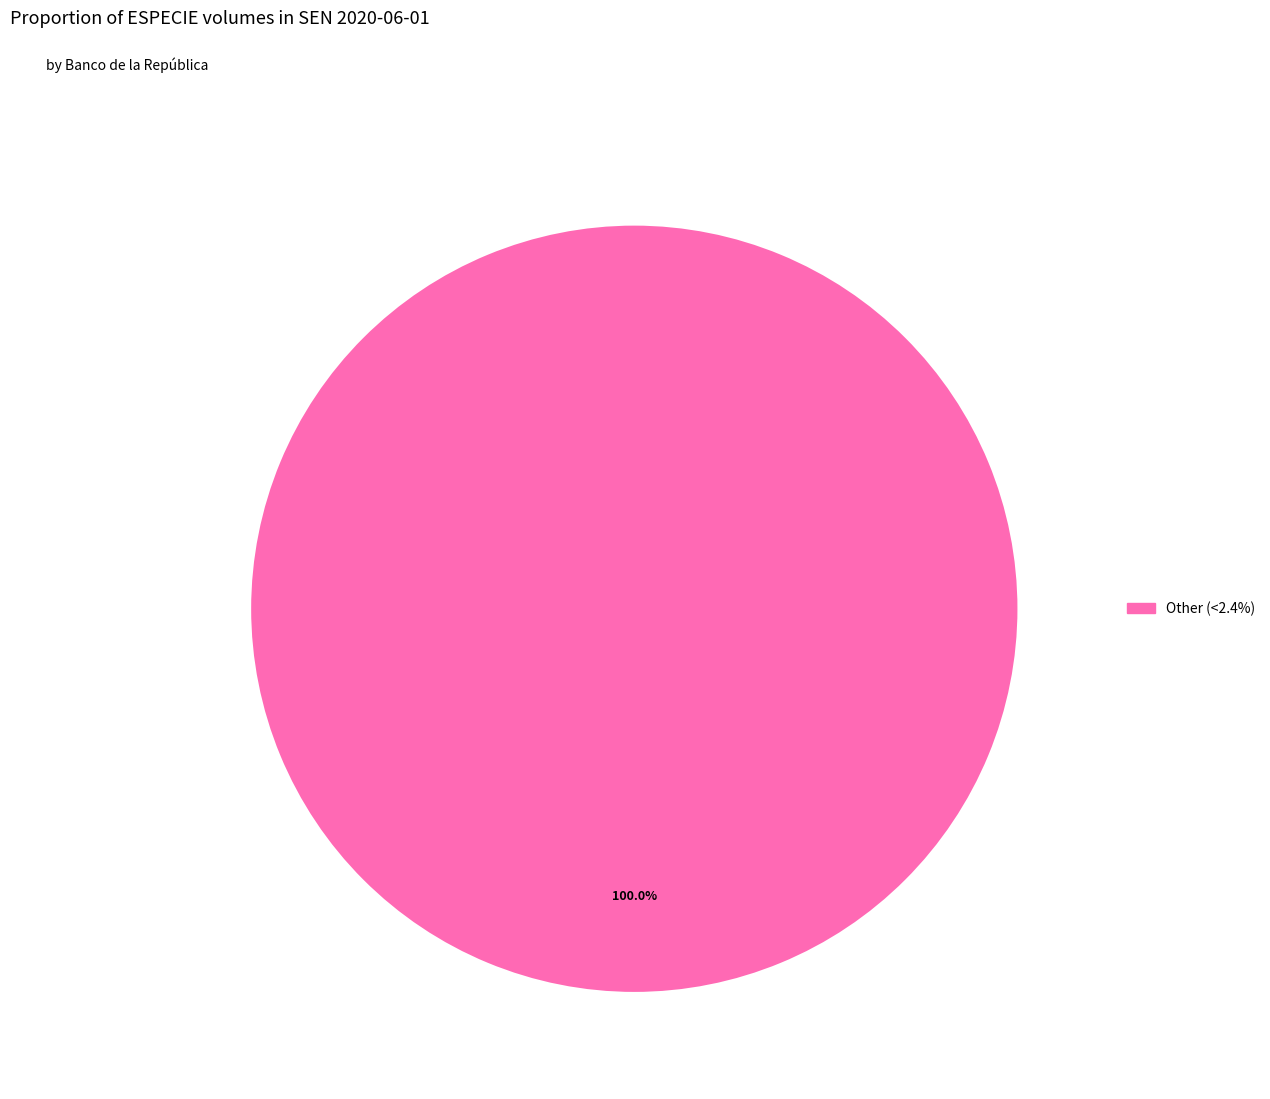

Is there any slice that represents more than half of the pie?

Yes